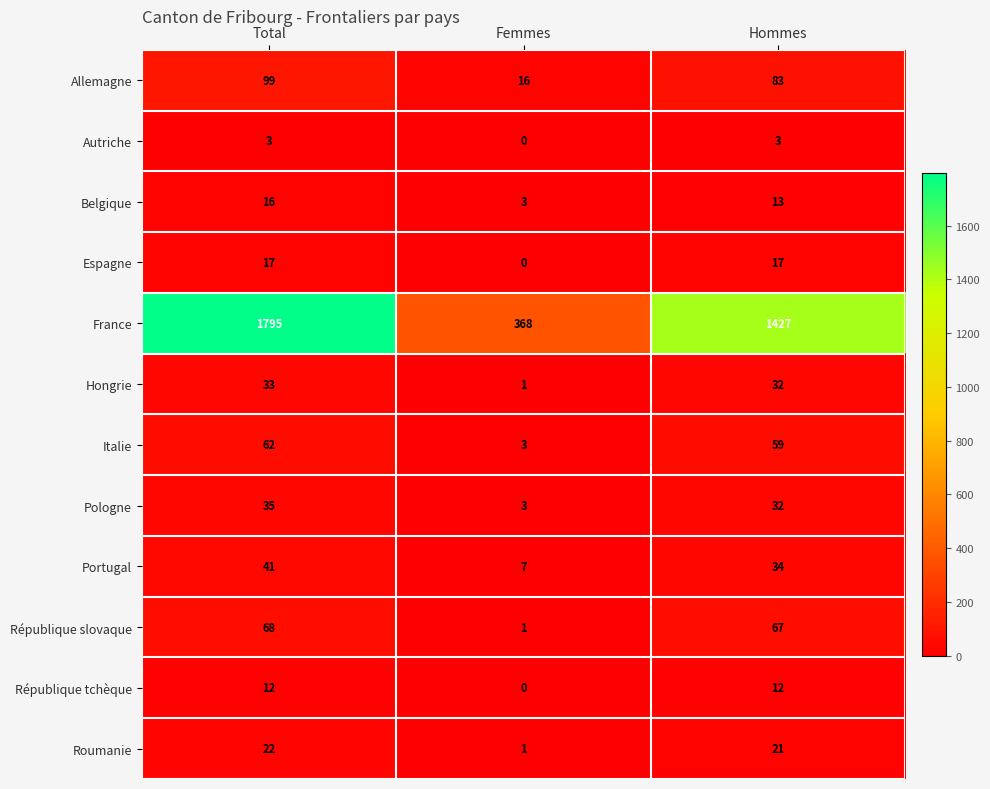

Which series has the largest range (max minus min)?

France